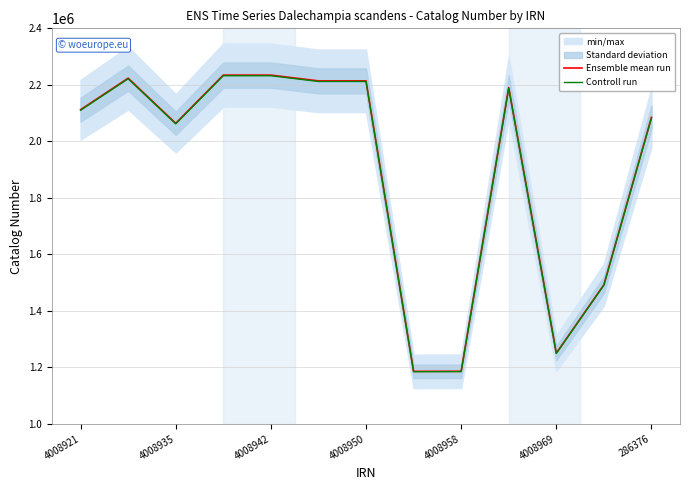

Does the chart have visible grid lines?

Yes